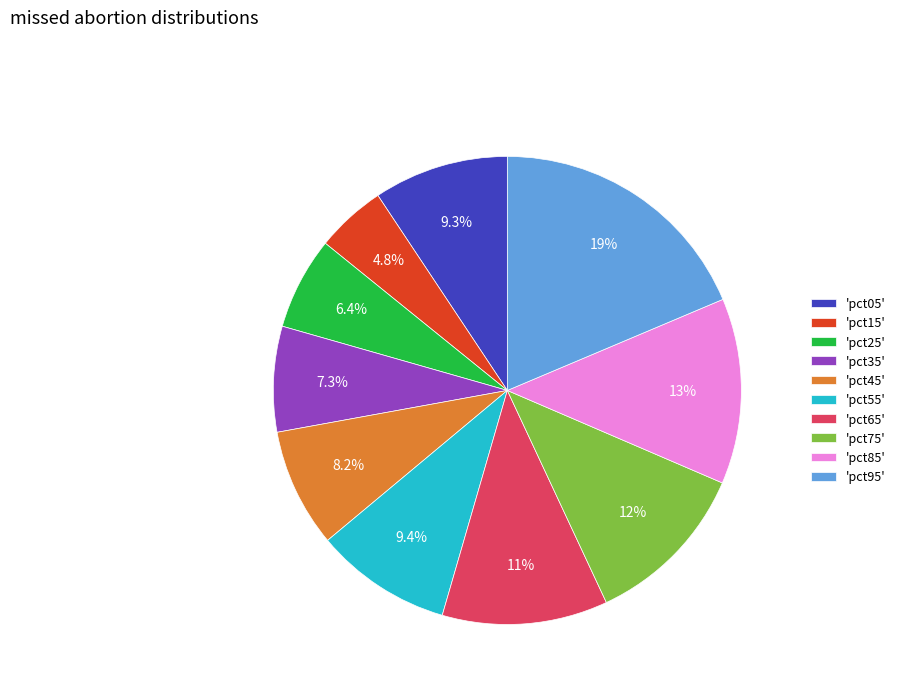

Count the number of slices in the pie.

10